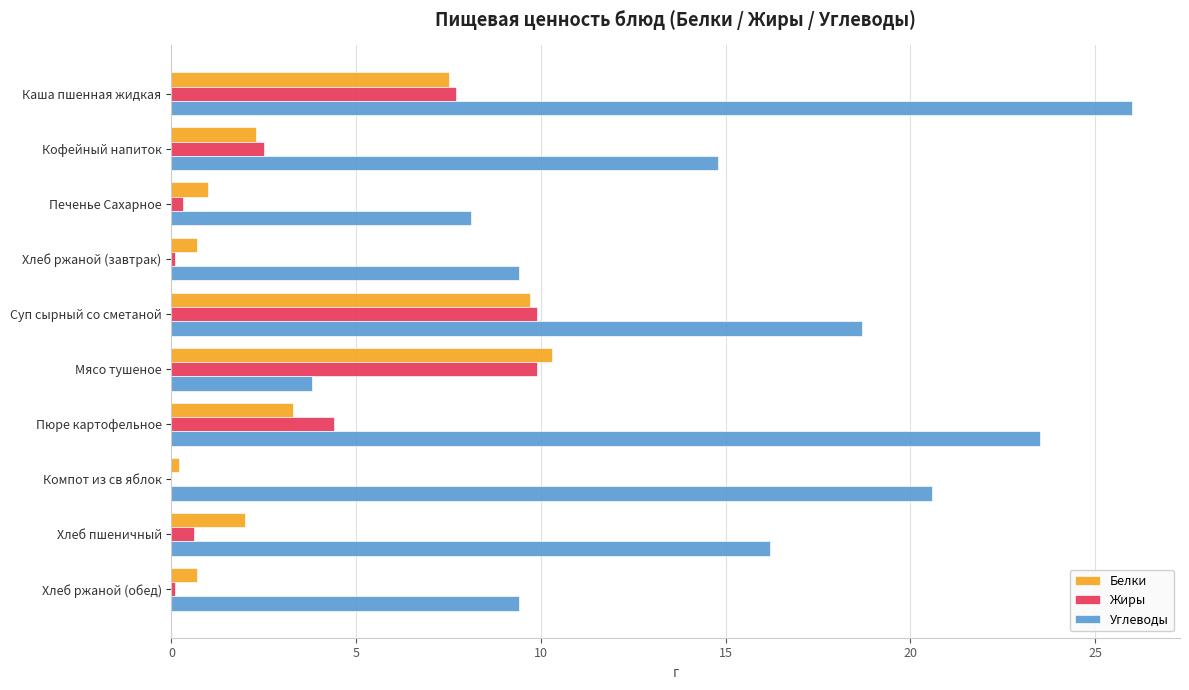

What is the highest value of the Белки series?

10.3